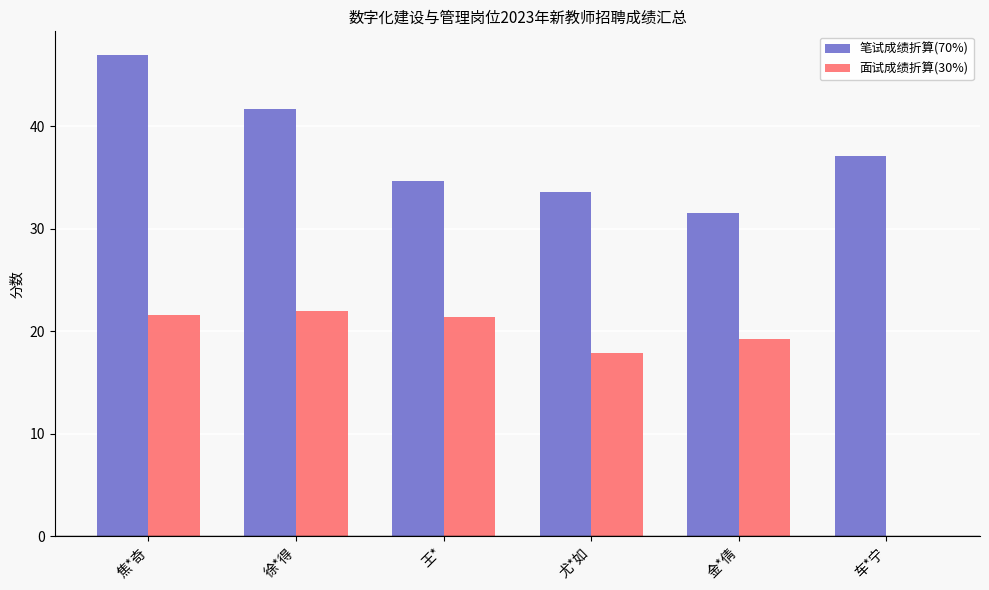

At which label does 笔试成绩折算(70%) reach its peak?

焦*奇